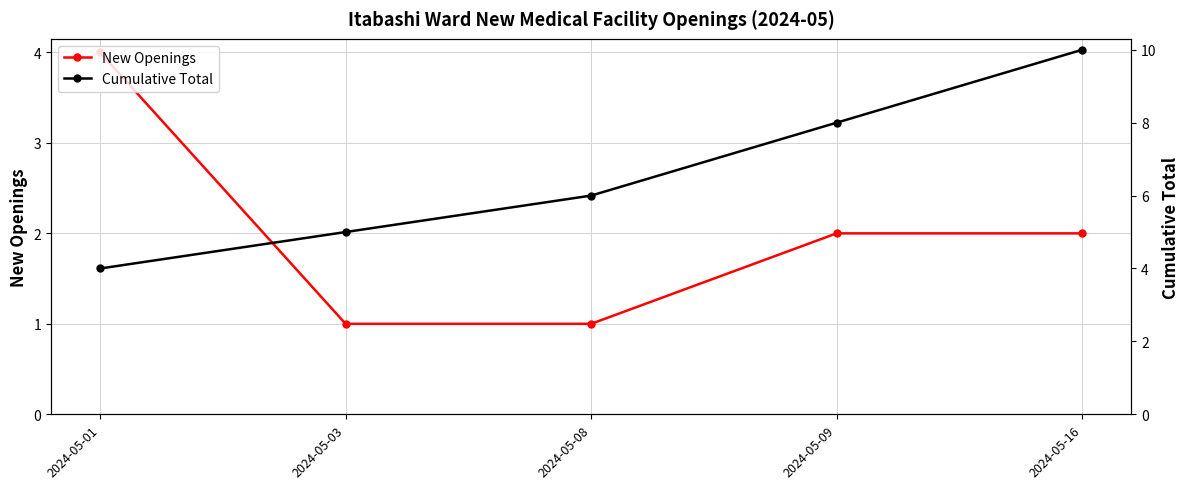

List the series in order of their peak value, highest first.

Cumulative Total, New Openings